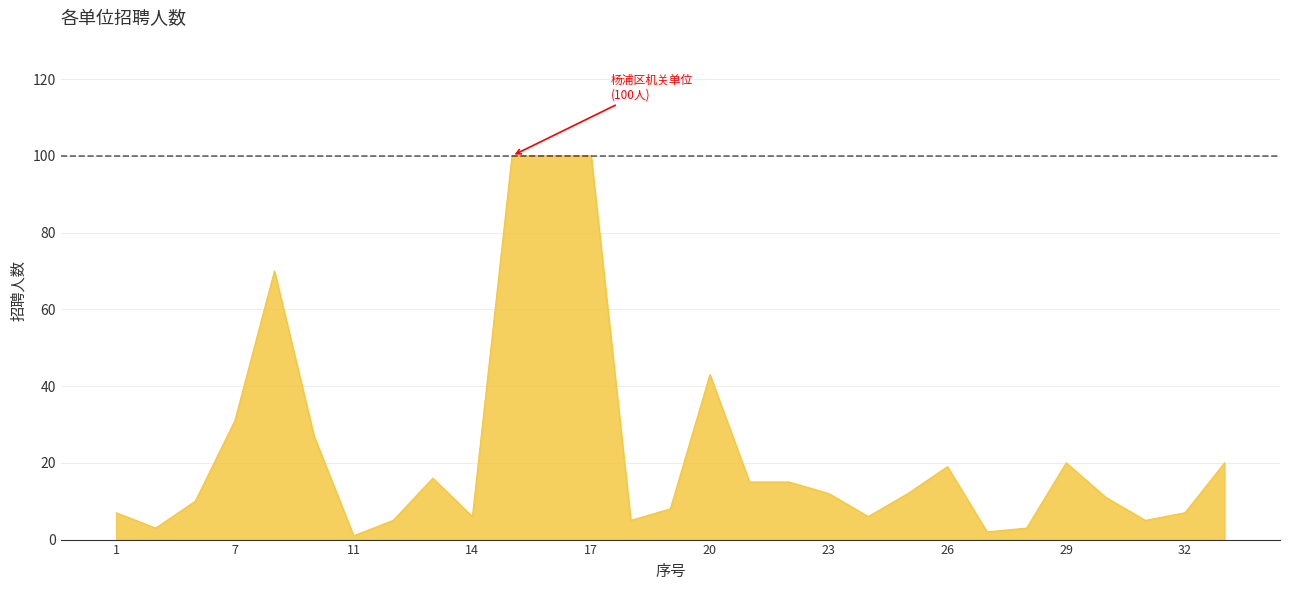

Reading left to right, extract all data points from this chart.

7	3	10	31	70	27	1	5	16	6	100	100	100	5	8	43	15	15	12	6	12	19	2	3	20	11	5	7	20